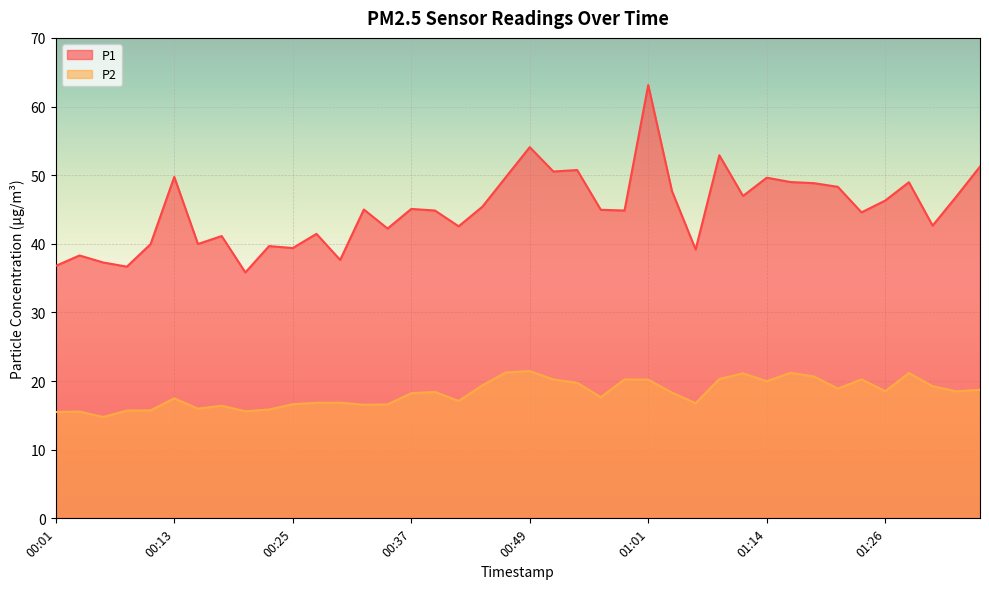

Which series changed the most between 00:13 and 01:18?

P2